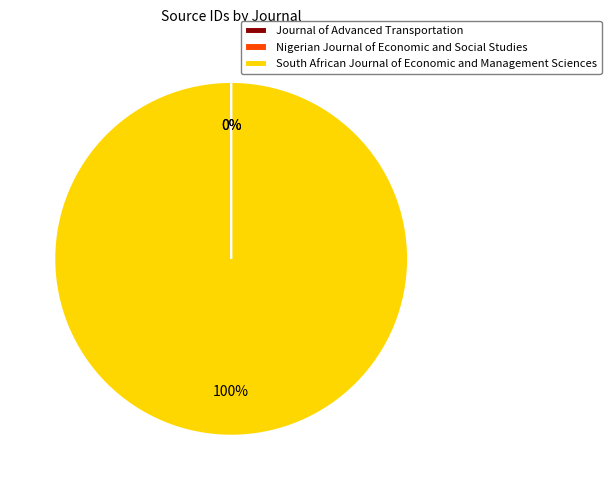

Which slice represents more than half of the pie?

South African Journal of Economic and Management Sciences